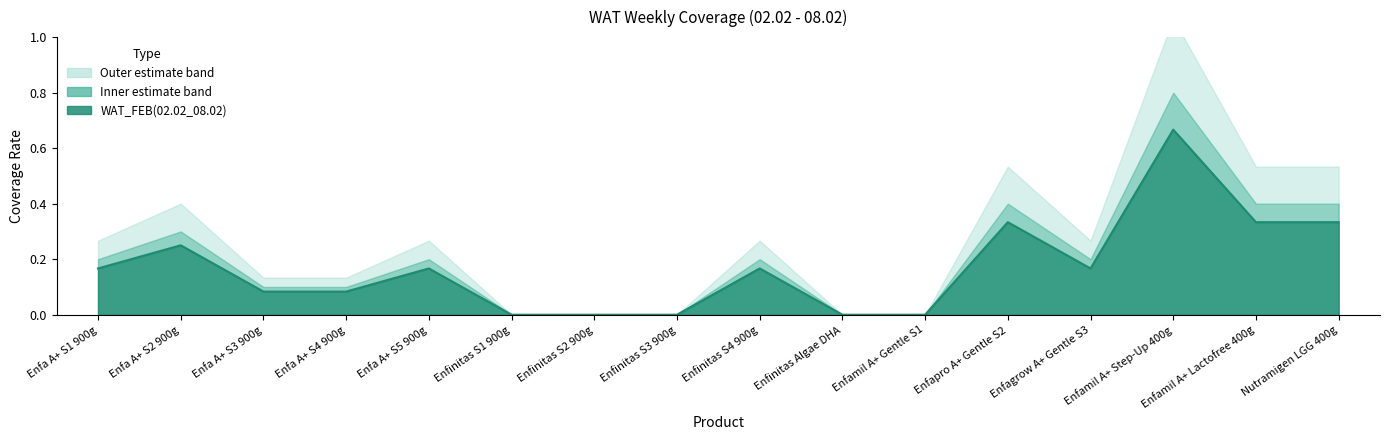

Reading left to right, list all the values displayed in this chart.

Enfa A+ S1 900g=0.2	Enfa A+ S2 900g=0.2	Enfa A+ S3 900g=0.1	Enfa A+ S4 900g=0.1	Enfa A+ S5 900g=0.2	Enfinitas S1 900g=0.0	Enfinitas S2 900g=0.0	Enfinitas S3 900g=0.0	Enfinitas S4 900g=0.2	Enfinitas Algae DHA=0.0	Enfamil A+ Gentle S1=0.0	Enfapro A+ Gentle S2=0.3	Enfagrow A+ Gentle S3=0.2	Enfamil A+ Step-Up 400g=0.7	Enfamil A+ Lactofree 400g=0.3	Nutramigen LGG 400g=0.3